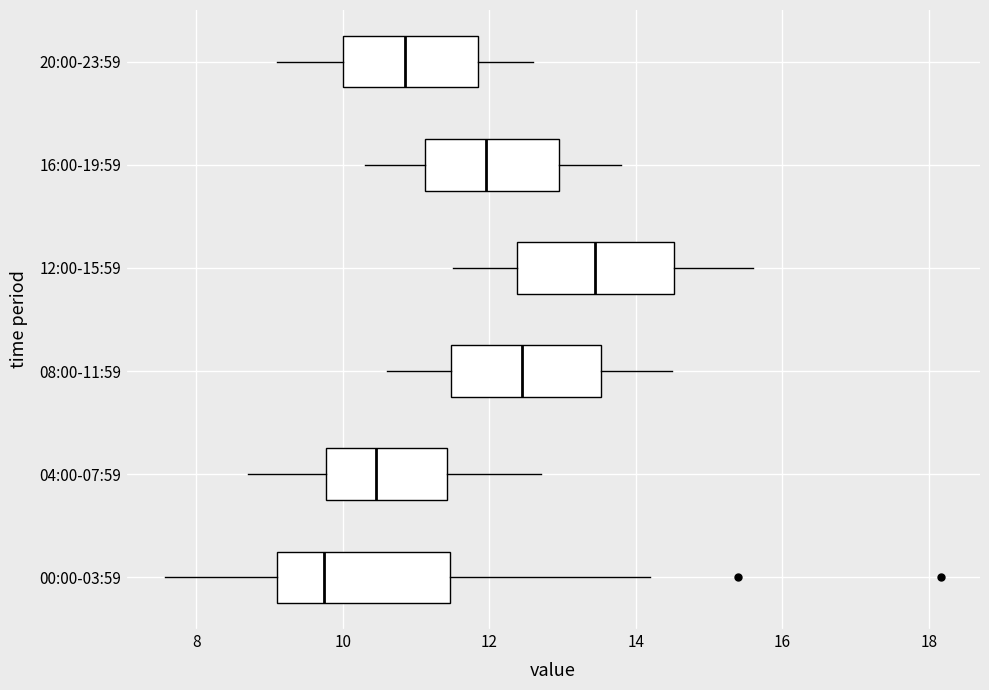

Where is the right edge of the box for 04:00-07:59 on the x-axis? The values are not printed on the chart, so give them approximately, as read against the axis.

11.4